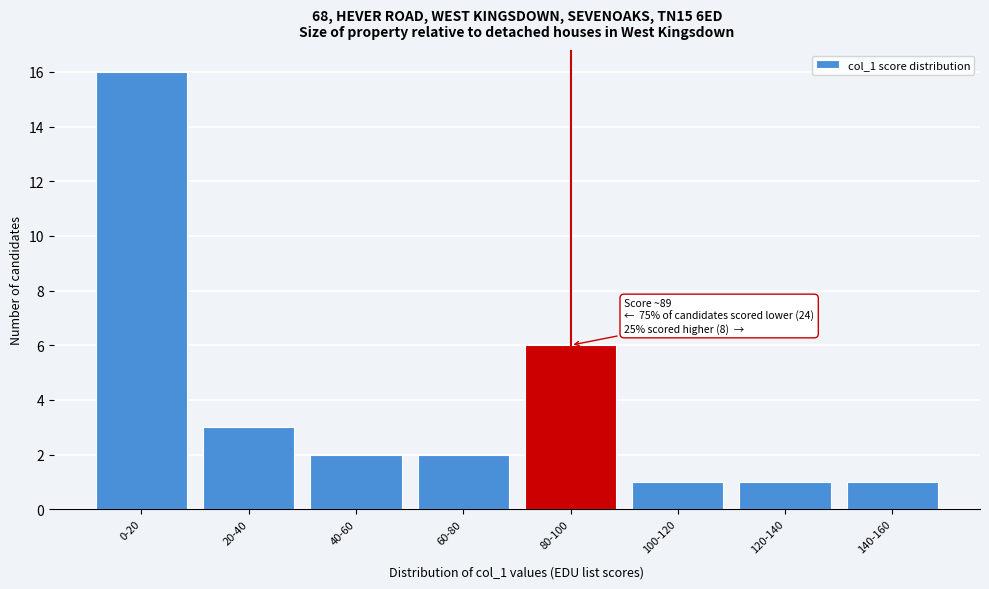

Reading right to left, extract all data points from this chart.

140-160=1	120-140=1	100-120=1	80-100=6	60-80=2	40-60=2	20-40=3	0-20=16